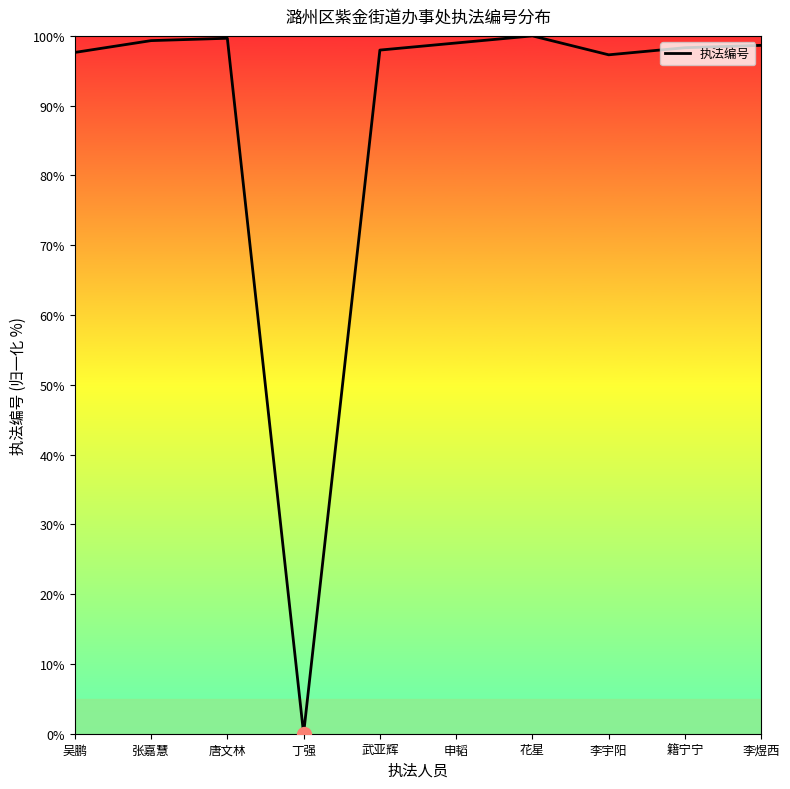

True or false: the data has more than 0 interior local peaks.

True